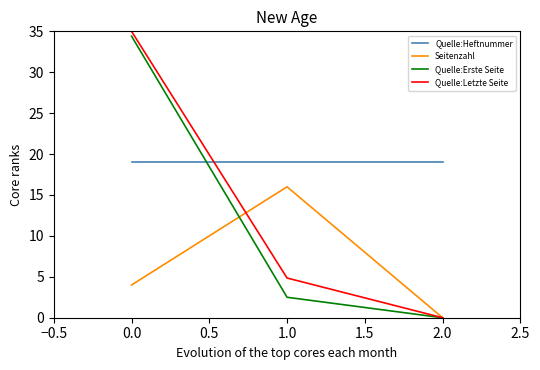

Which category has the lowest value in the Seitenzahl series?

2.0